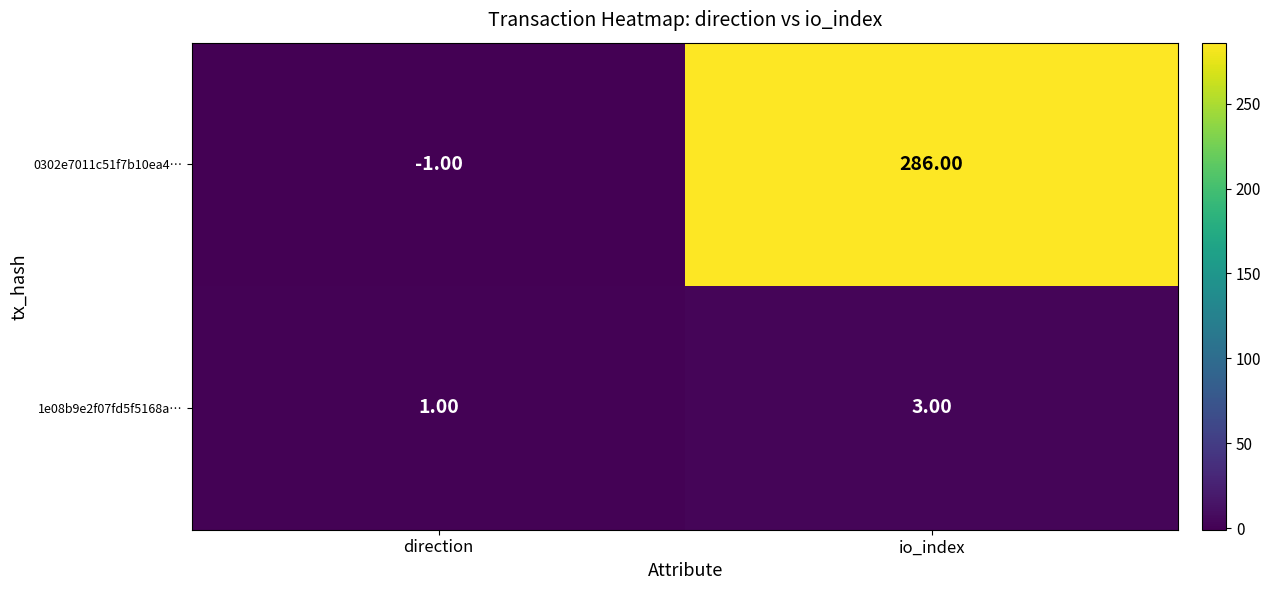

List the series in order of their overall mean, lowest first.

1e08b9e2f07fd5f5168a…, 0302e7011c51f7b10ea4…